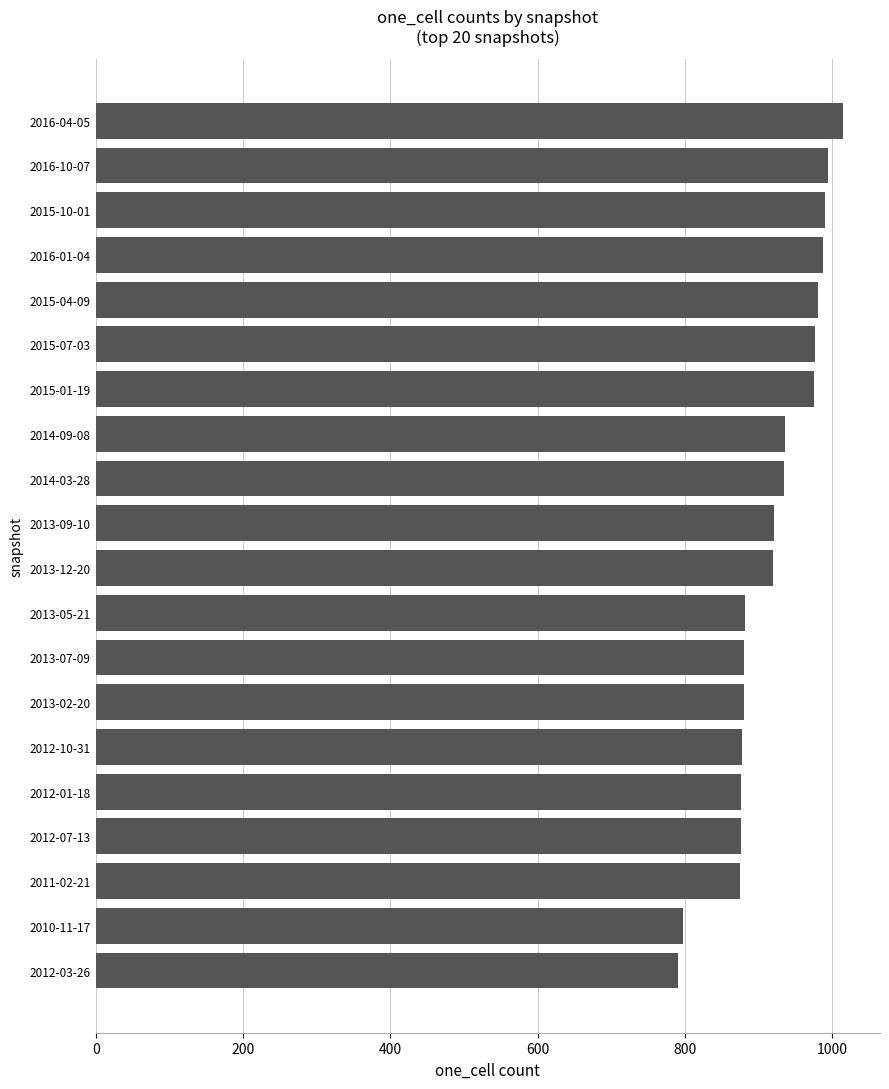

What is the ratio of the value at 2013-07-09 to the value at 2013-12-20?

1.0